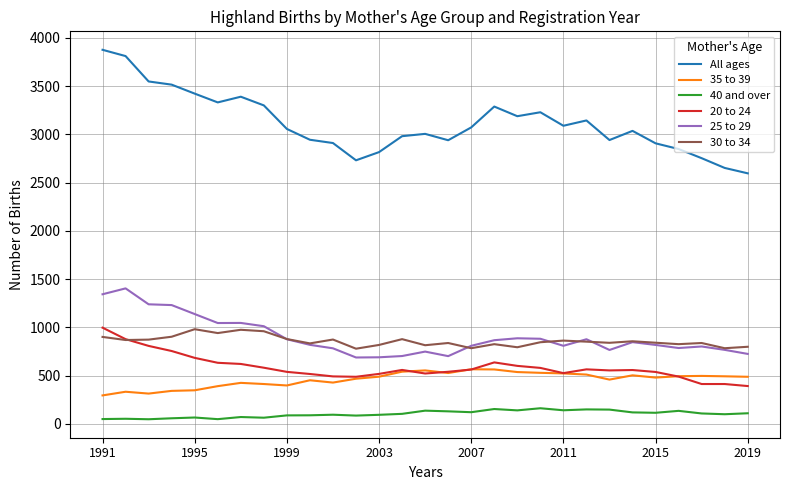

True or false: 35 to 39 and 25 to 29 intersect in this chart.

False